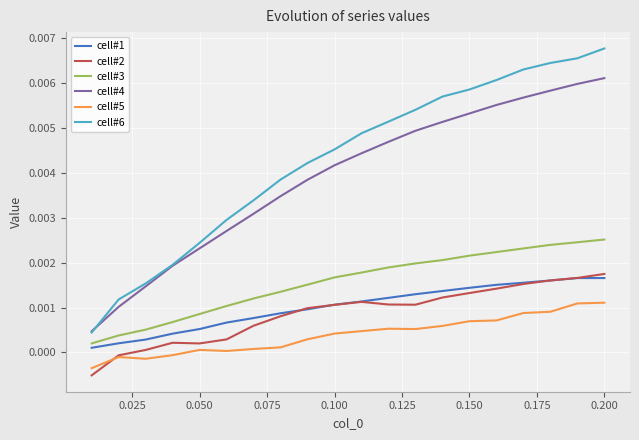

True or false: cell#4 and cell#3 intersect in this chart.

False